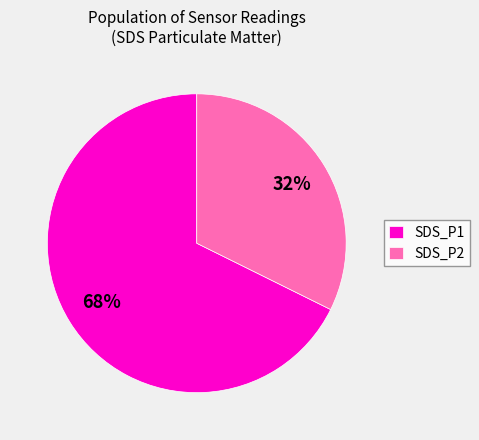

Is the sum of SDS_P1 and SDS_P2 greater than half?

Yes